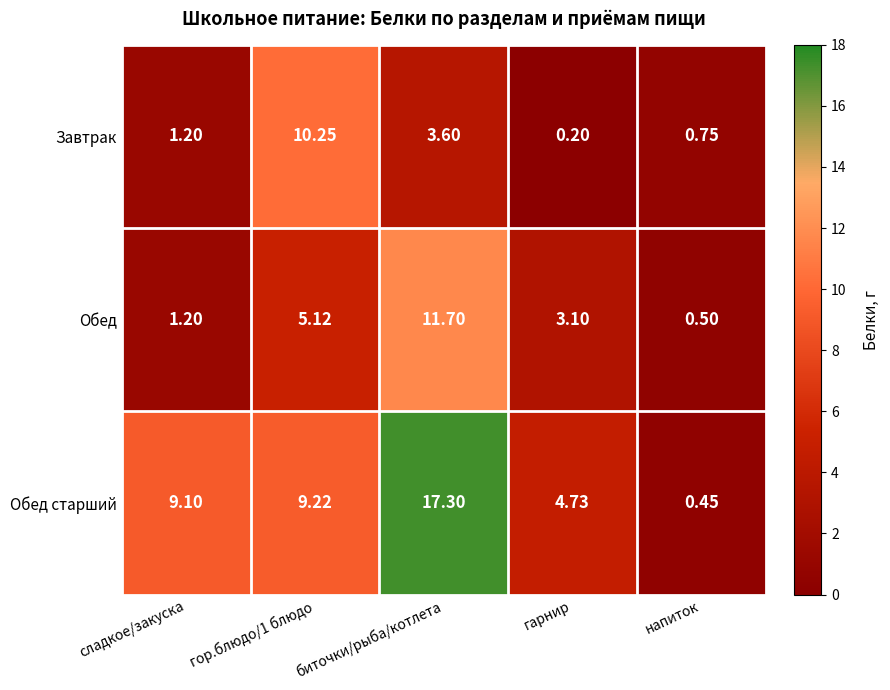

At which label does Завтрак first exceed 1?

сладкое/закуска